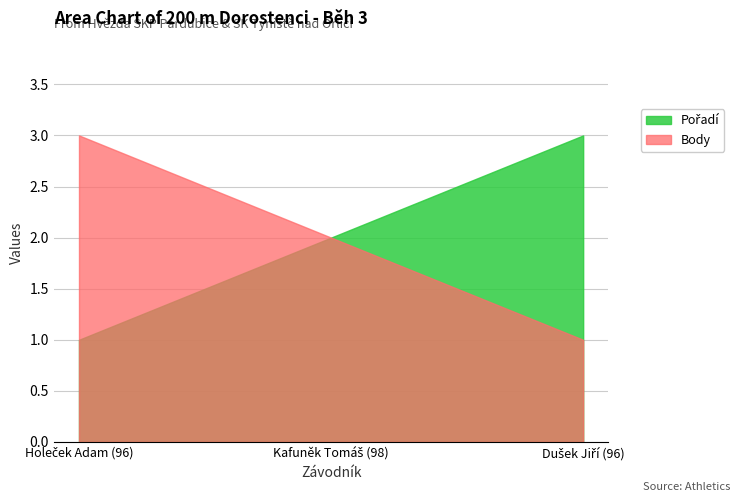

How many lines are shown in the chart?

2